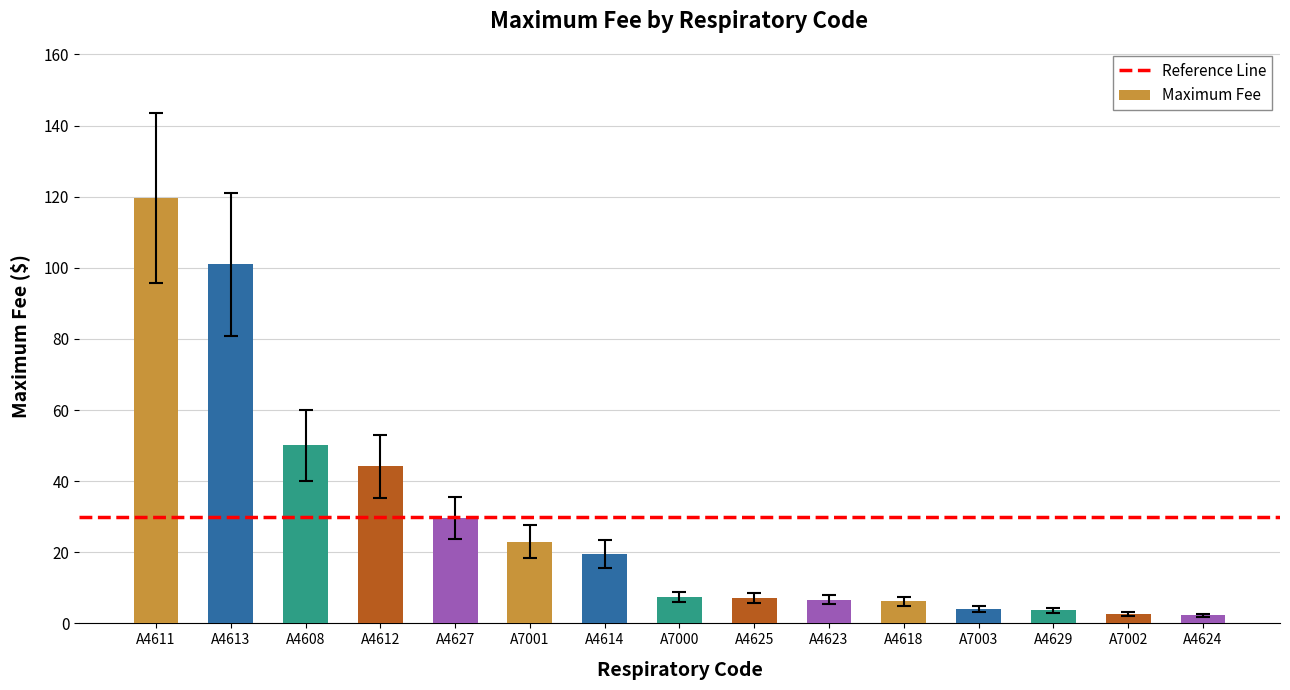

The chart shows a value of 188.4 at A4611. True or false?

False